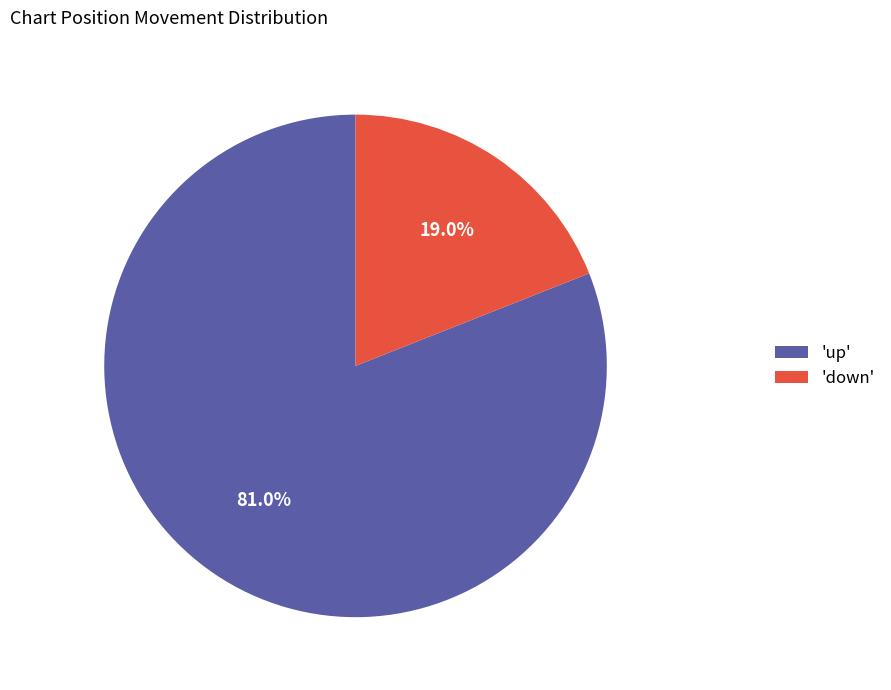

What is the ratio of the value at 'up' to the value at 'down'?

4.3